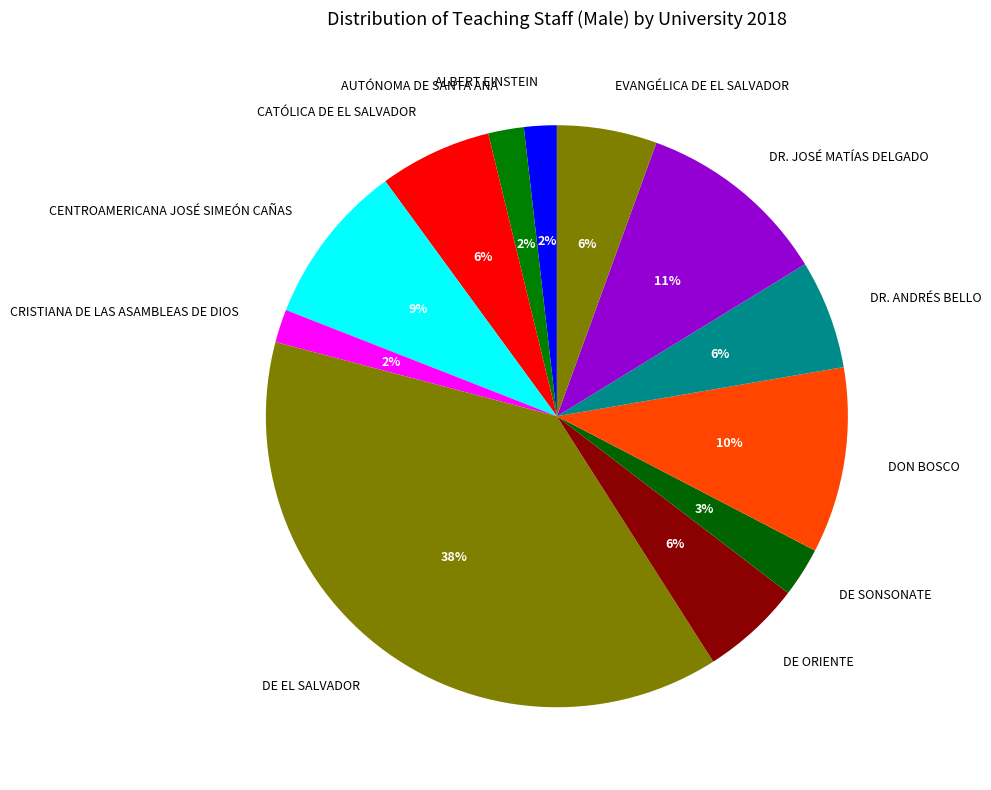

Is it true that CATÓLICA DE EL SALVADOR is 6% of the pie?

True